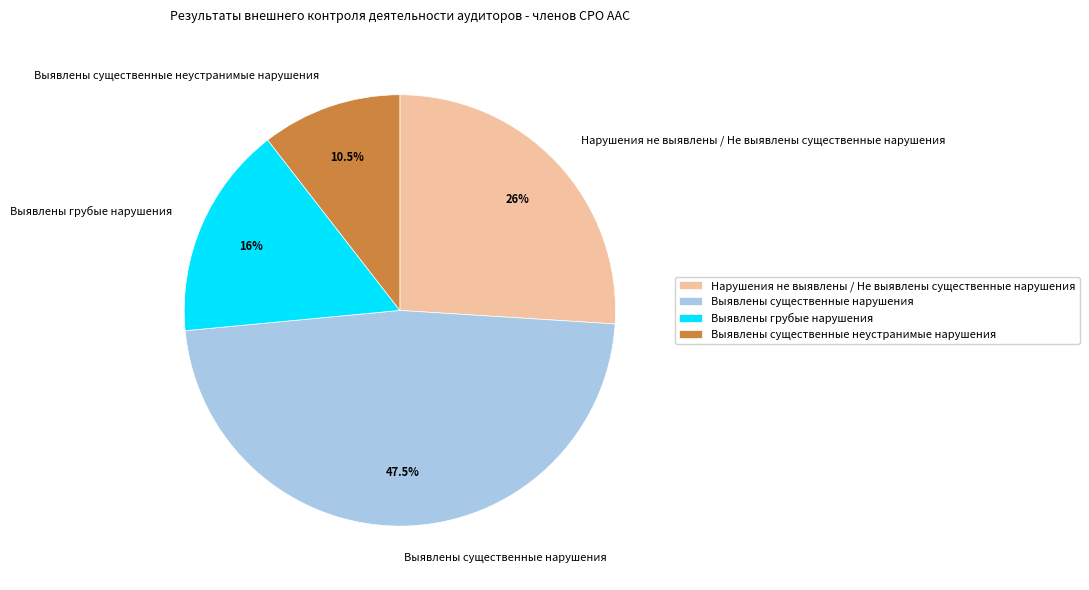

Which has a higher value, Выявлены существенные нарушения or Выявлены существенные неустранимые нарушения?

Выявлены существенные нарушения